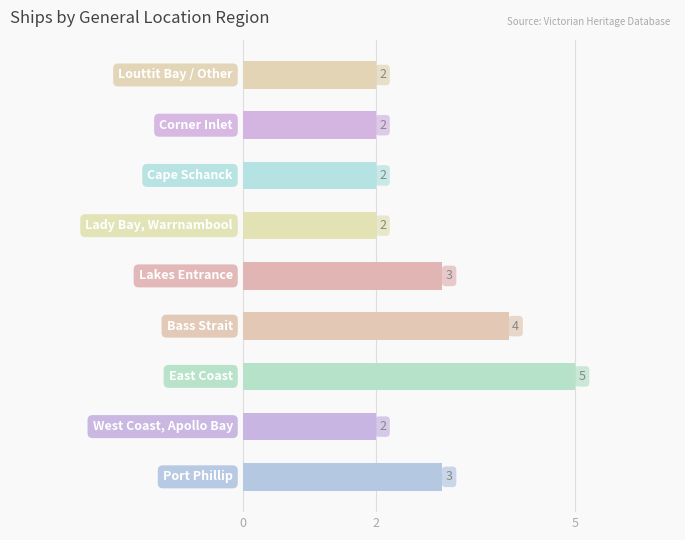

What is the greatest value displayed?

5